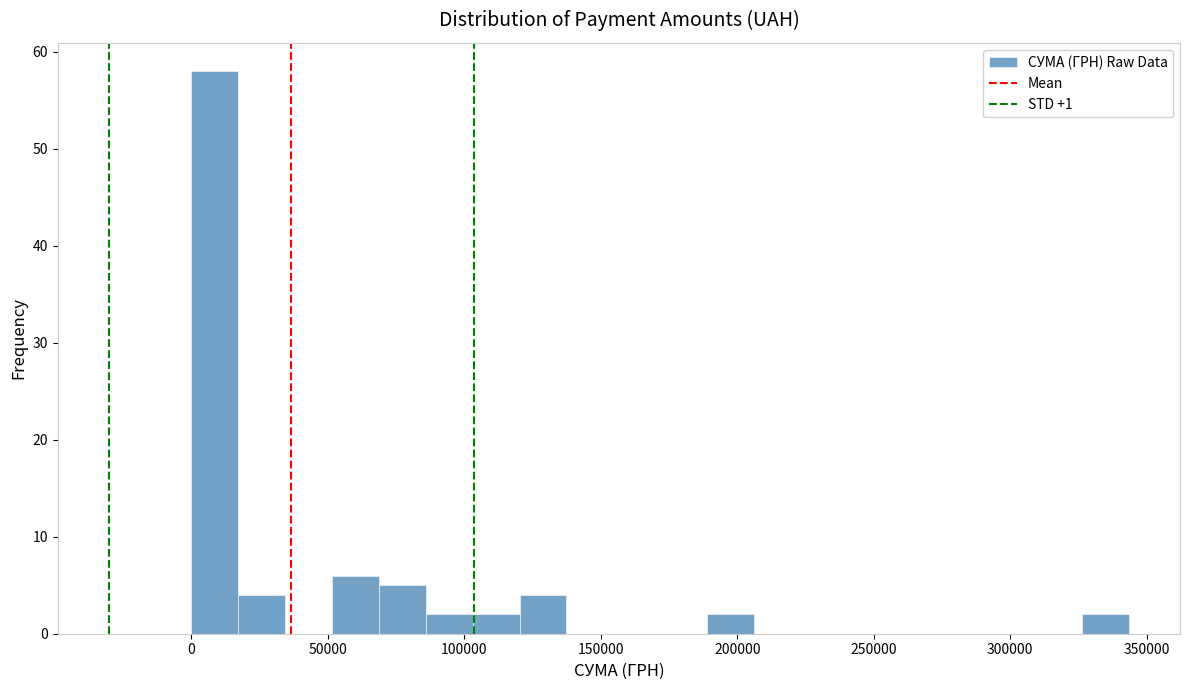

Around what value on the x-axis is the tallest bar? Give the approximate position of its centre, as read against the axis.

10000